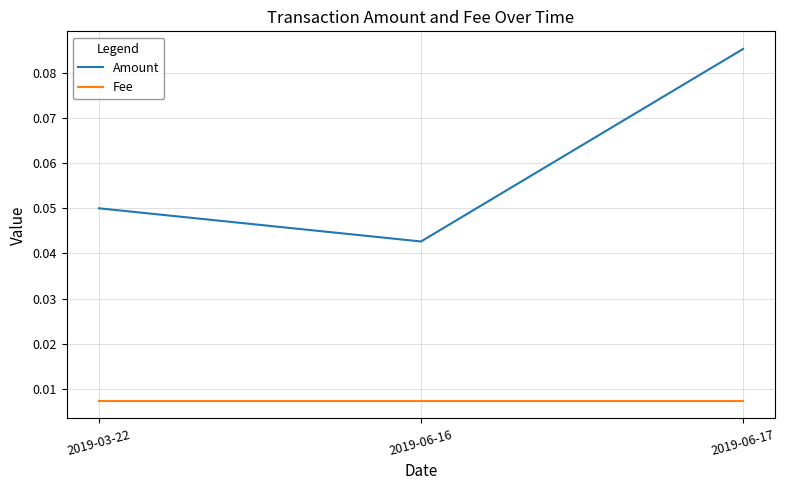

Is the value of Amount at 2019-06-16 greater than the value of Fee at 2019-06-16?

Yes